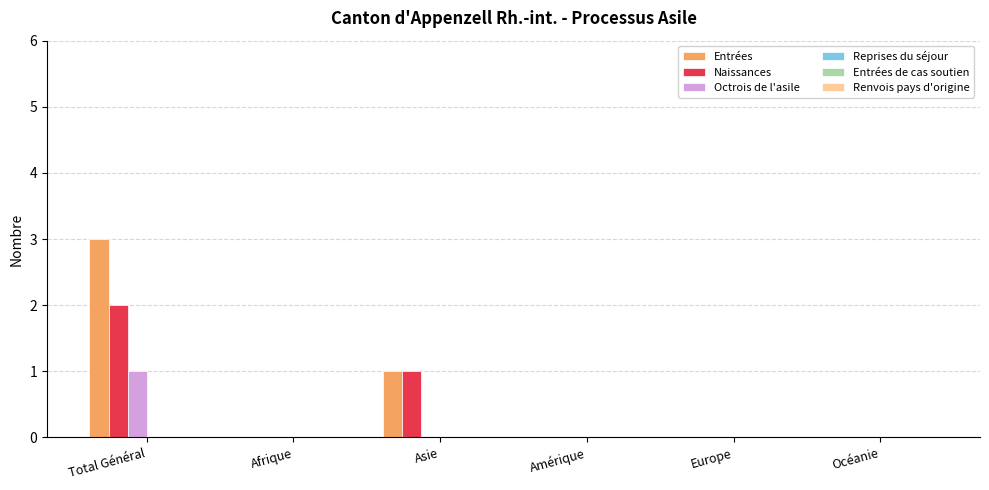

Which category has the highest value across all series?

Total Général